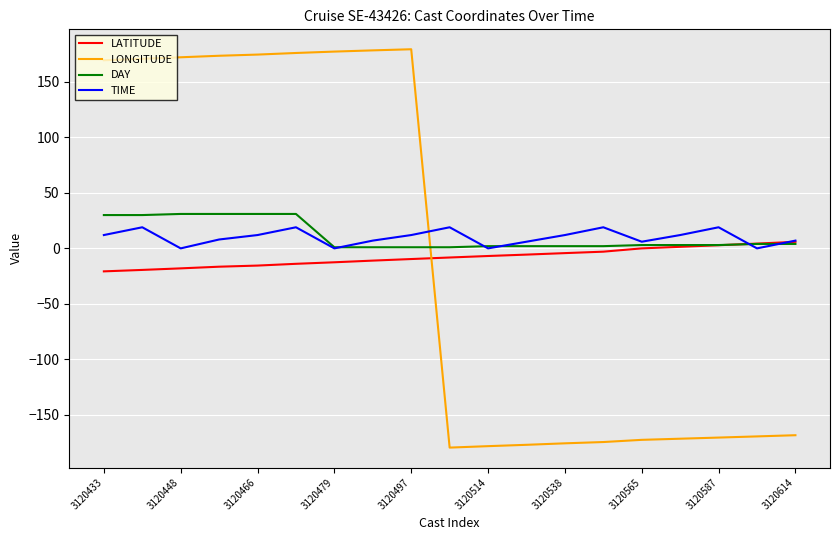

True or false: LONGITUDE and DAY cross at least once.

True